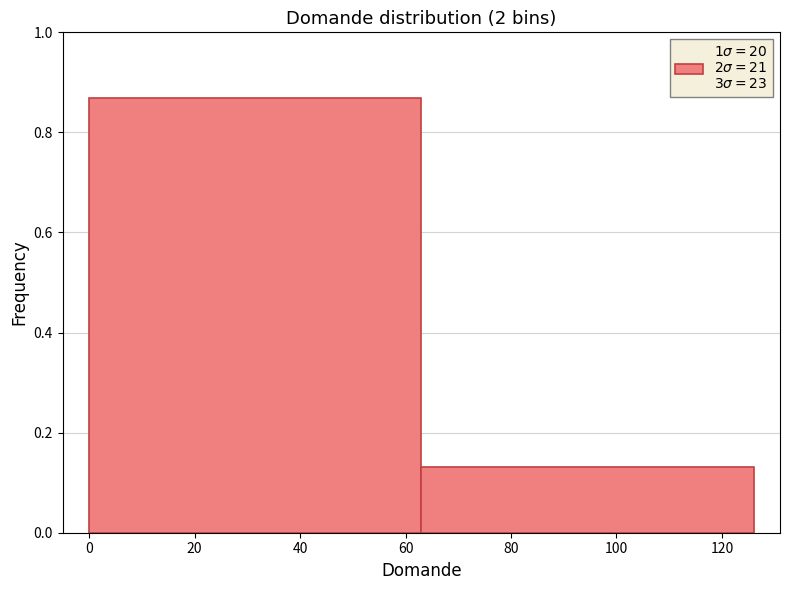

Reading left to right, list every bar in this chart as the range it spans on the x-axis followed by its height. Neither the bar edges nor the heights are printed on the chart, so give them approximately, as read against the axes.

0 to 63: 0.86
63 to 126: 0.14